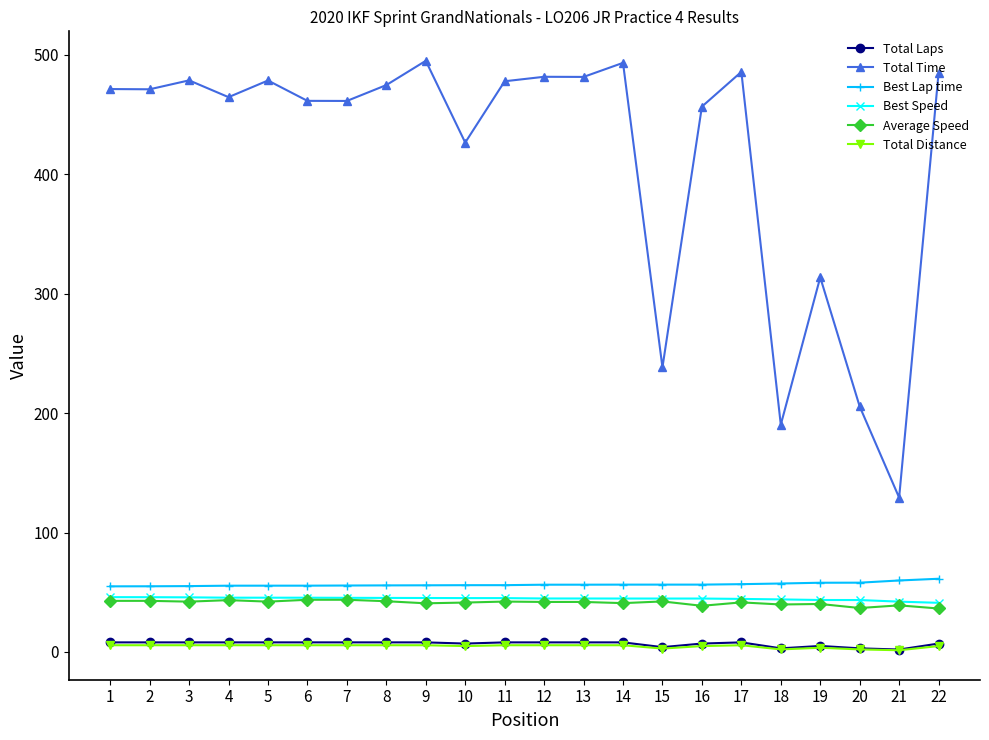

How many values in the Total Time series are below 471?

10